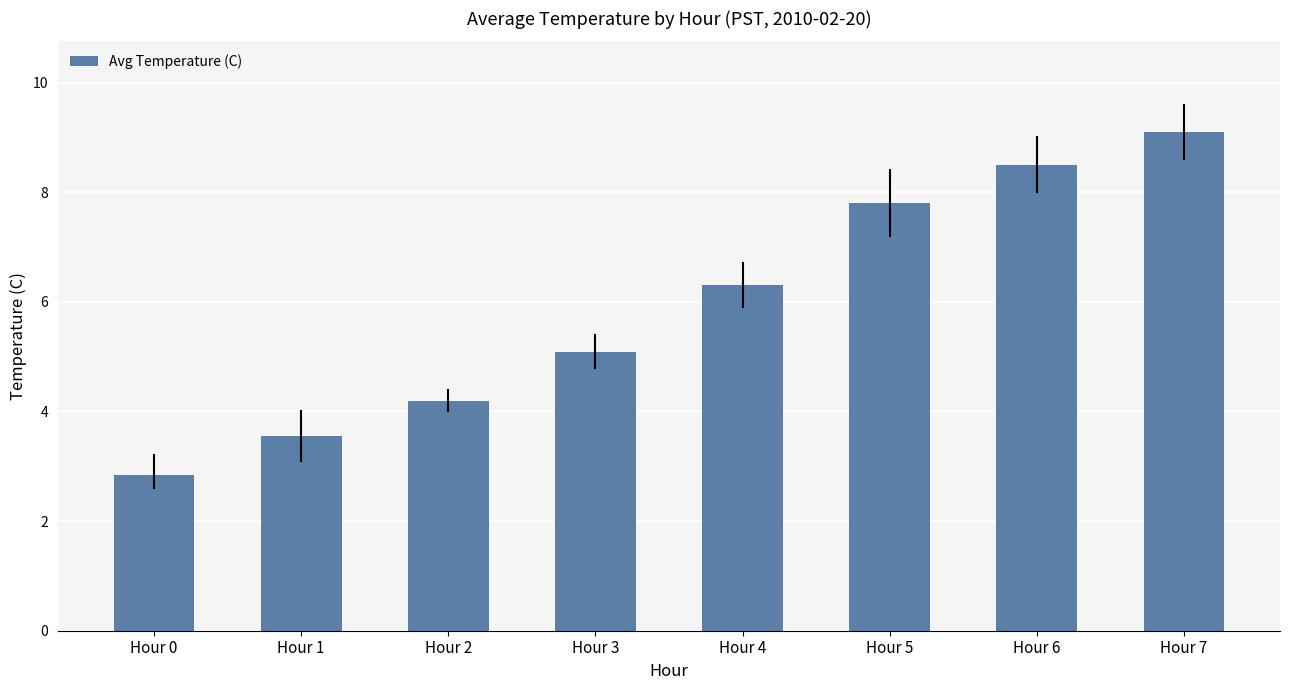

Between Hour 4 and Hour 5, which is larger?

Hour 5